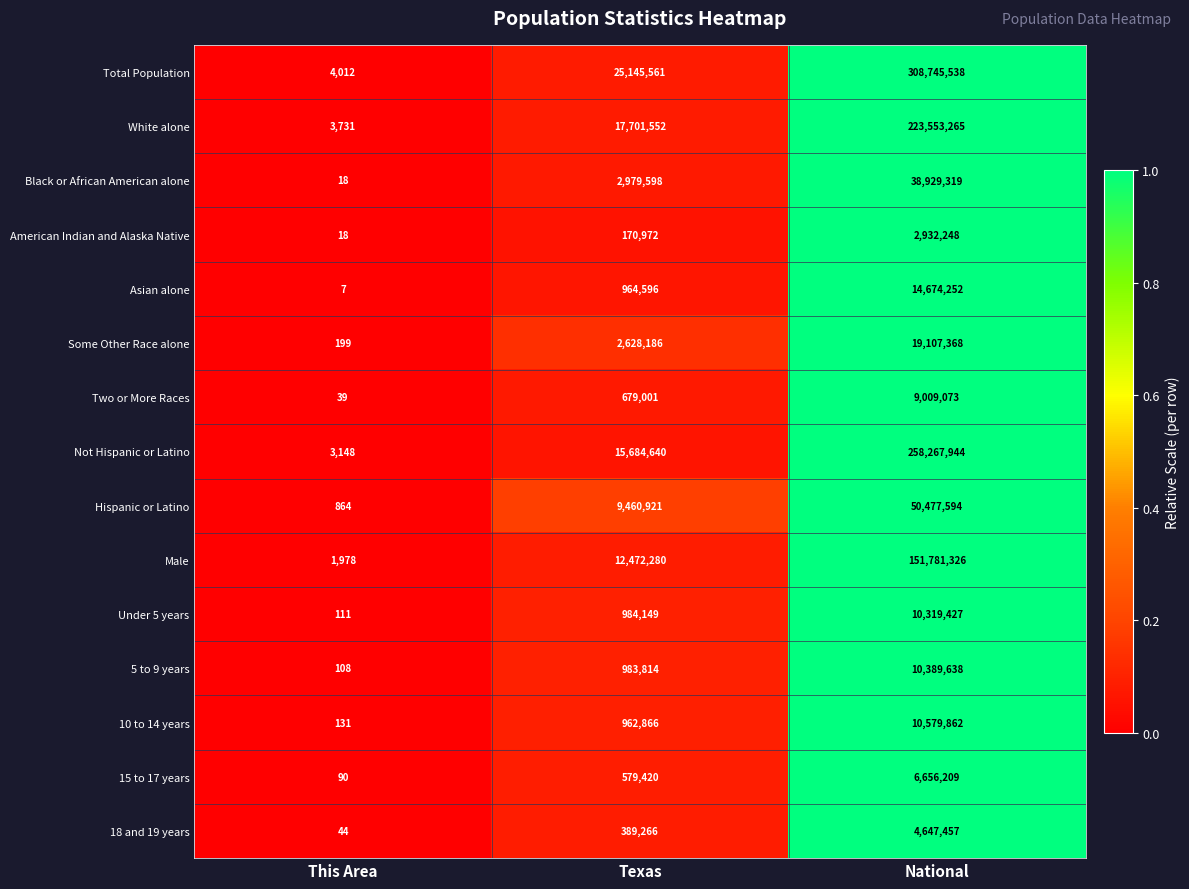

List the series in order of their peak value, lowest first.

American Indian and Alaska Native, 18 and 19 years, 15 to 17 years, Two or More Races, Under 5 years, 5 to 9 years, 10 to 14 years, Asian alone, Some Other Race alone, Black or African American alone, Hispanic or Latino, Male, White alone, Not Hispanic or Latino, Total Population